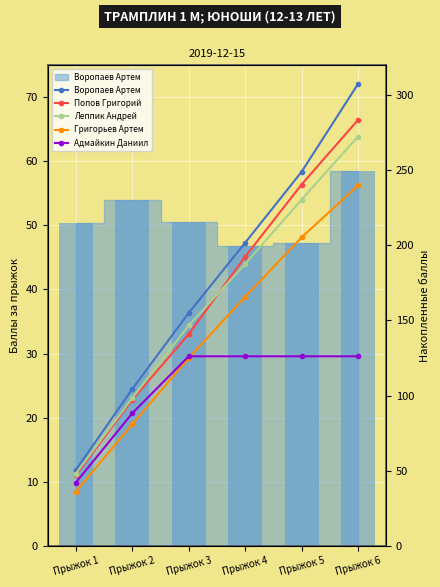

Rank the categories by Леппик Андрей value from lowest to highest.

Прыжок 1, Прыжок 2, Прыжок 3, Прыжок 4, Прыжок 5, Прыжок 6